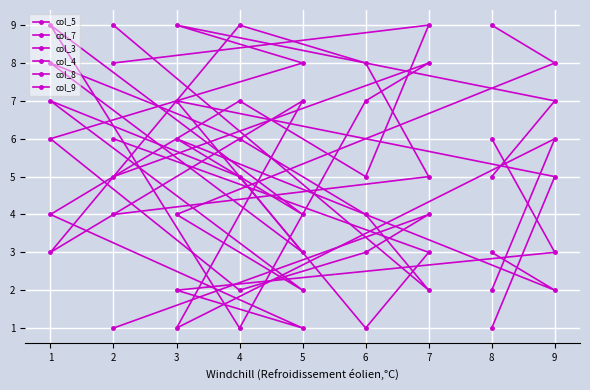

Reading left to right, transcribe all the data shown in this chart.

col_5: 5	7	9	8	6	2	3	4	1
col_7: 9	8	4	2	7	5	1	3	6
col_3: 2	6	1	7	3	9	8	5	4
col_4: 6	3	2	1	4	7	5	9	8
col_8: 3	2	6	4	9	1	7	8	5
col_9: 1	5	7	3	8	6	4	2	9